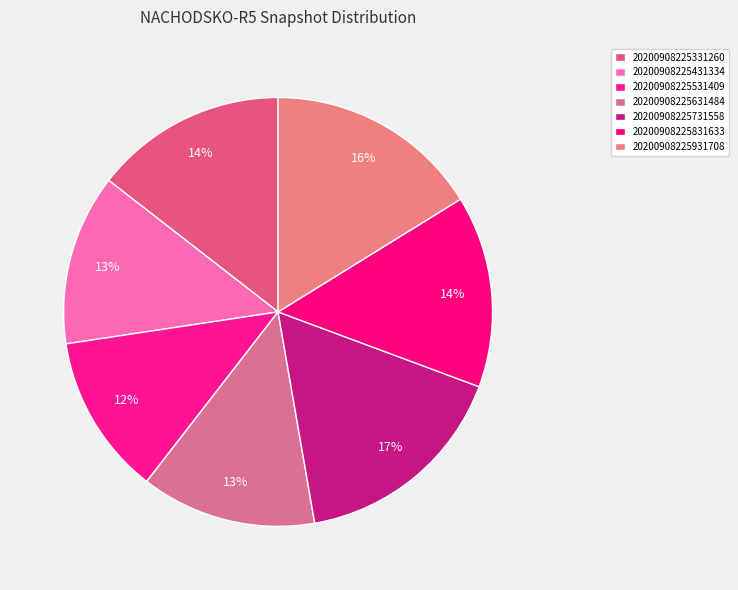

How many slices are in this pie chart?

7